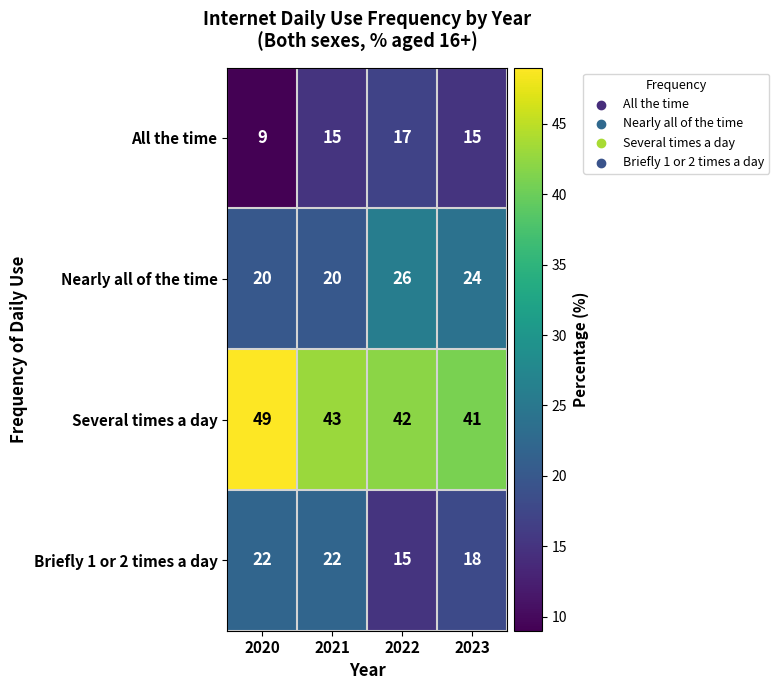

Which label corresponds to the largest value in the chart?

2020